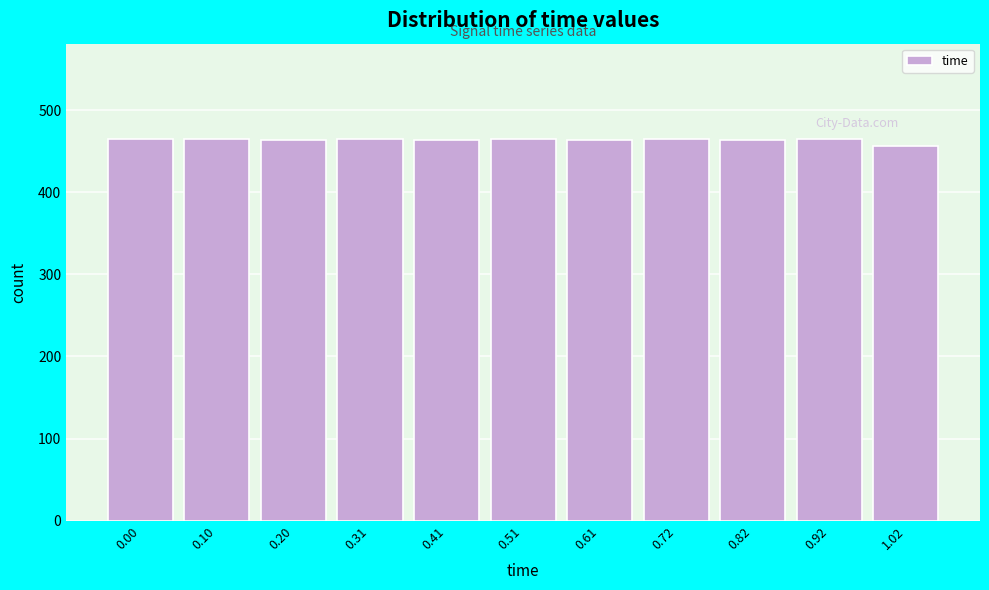

What is the value of the 7th bar from the left?

464